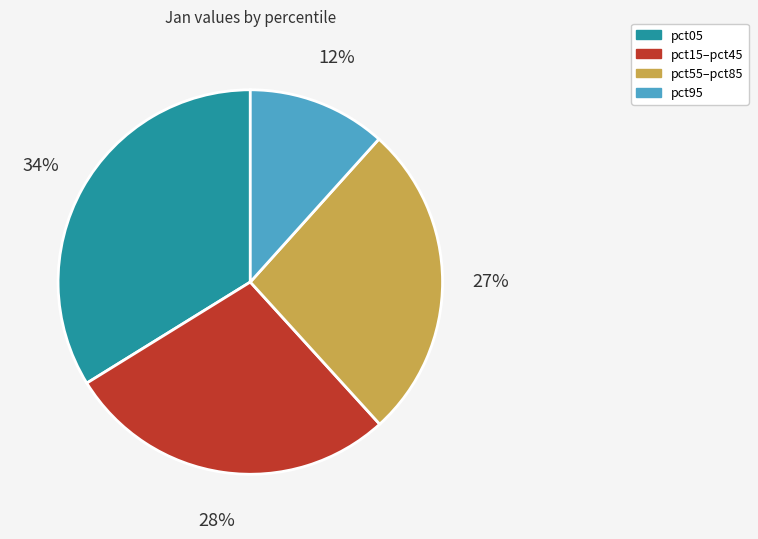

Is there a majority slice in this chart?

No